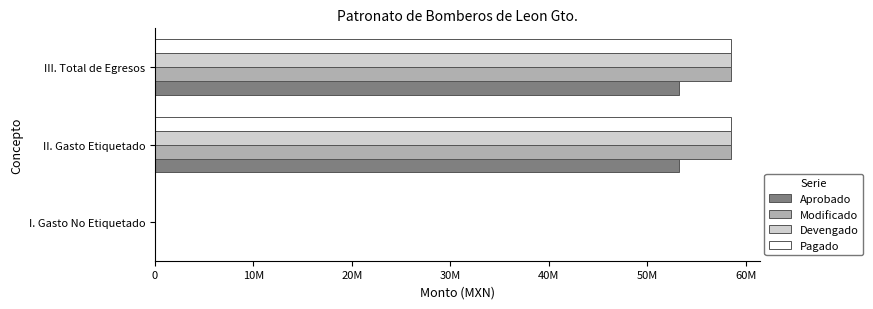

What are all the series names shown in the legend?

Aprobado, Modificado, Devengado, Pagado